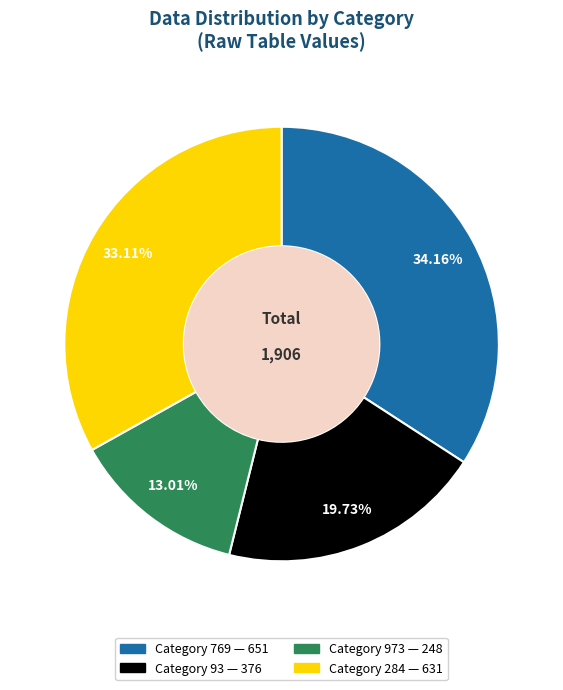

Does any single category account for the majority?

No